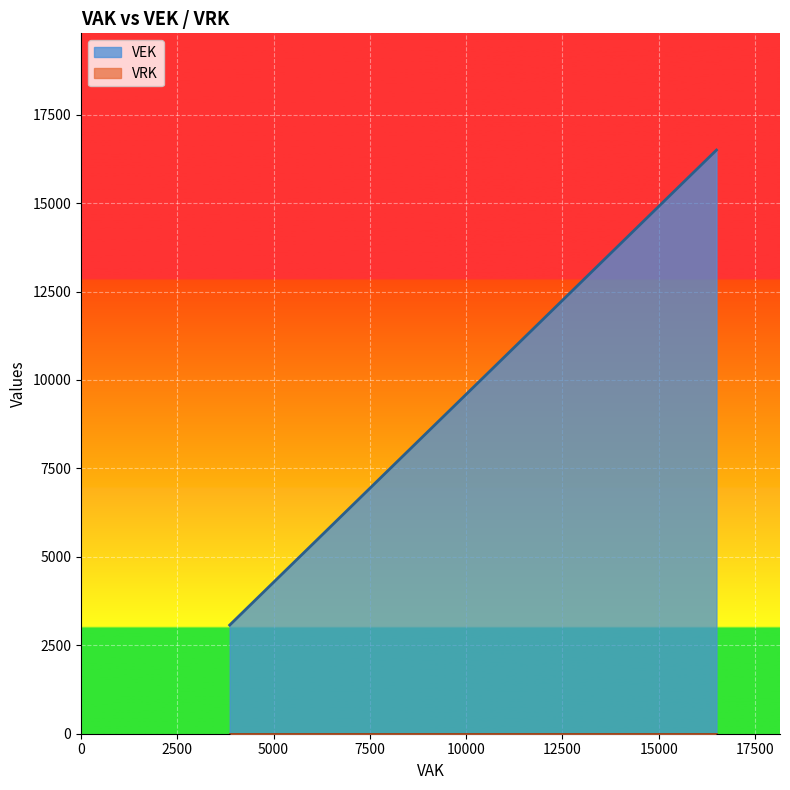

Which series has the largest total across all categories?

VEK